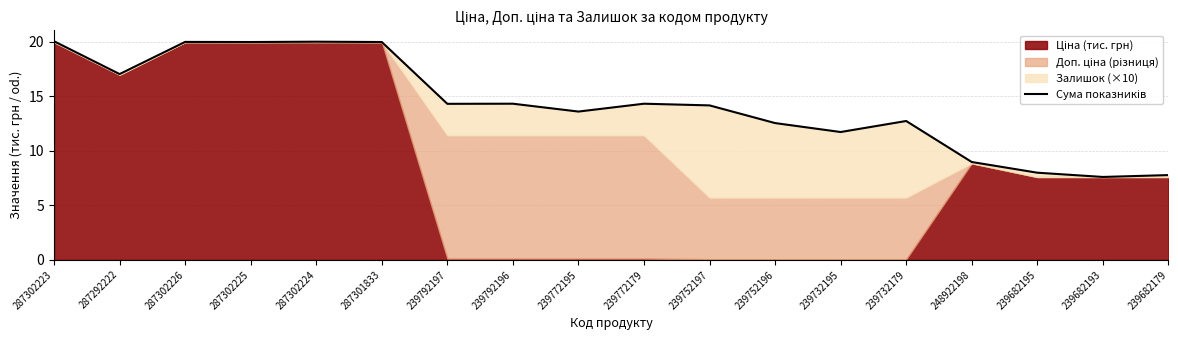

Which has a higher value, 239772179 or 239732195?

239772179